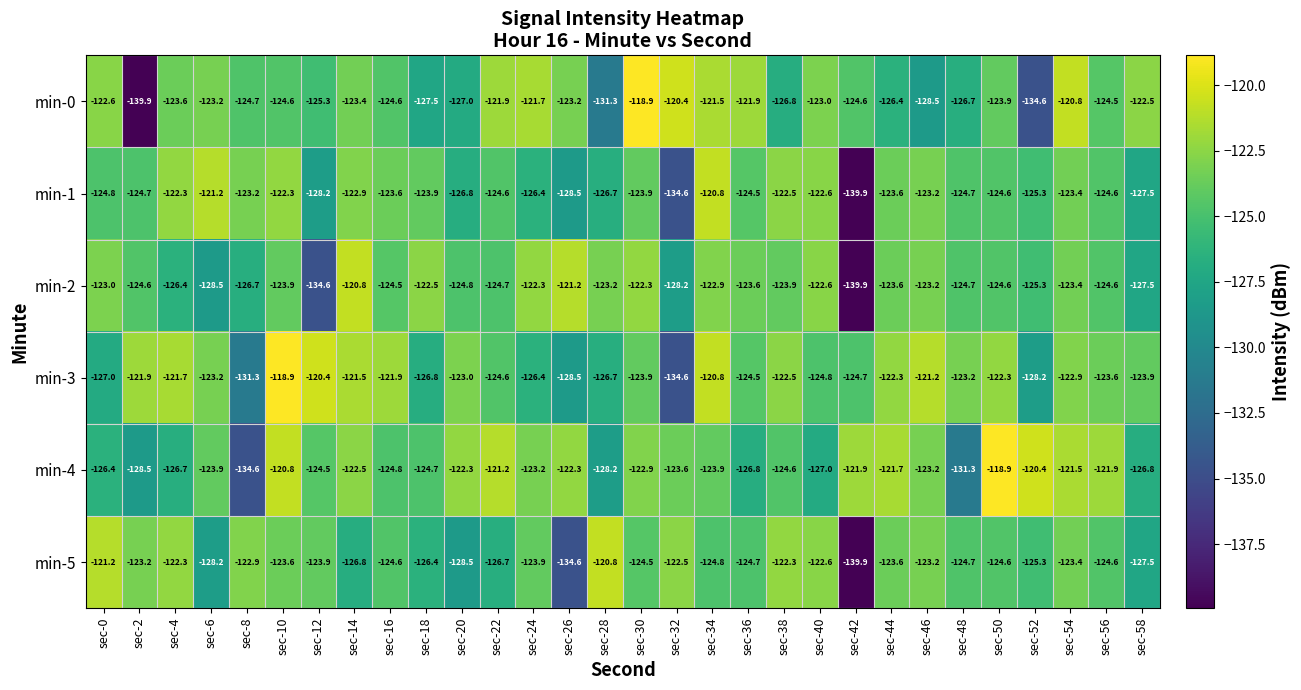

How many data points does each series have?

30